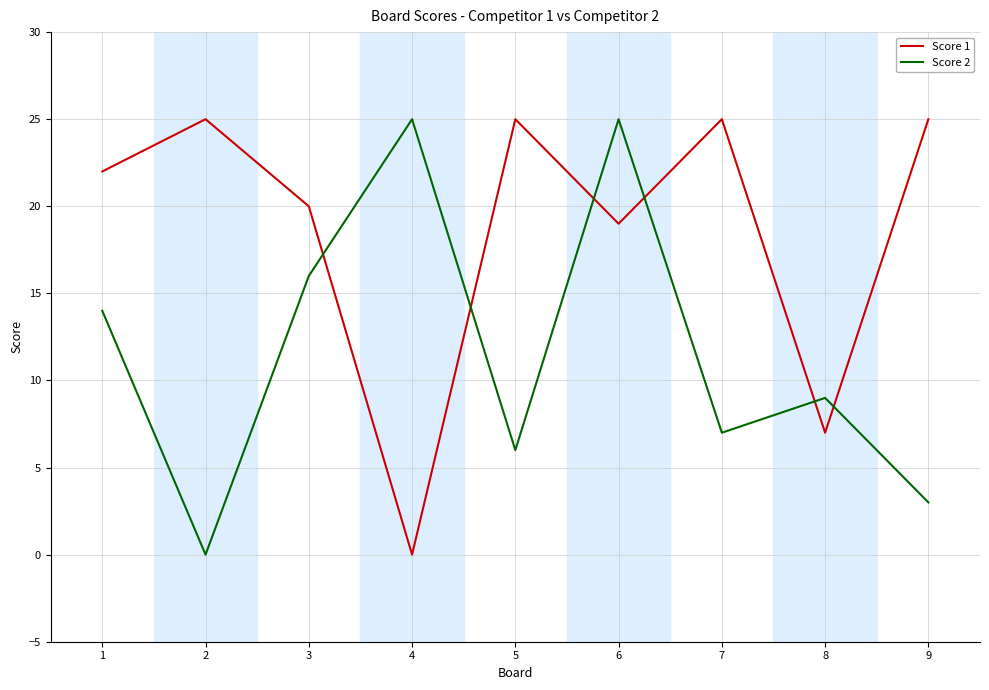

The Score 2 series shows -10 at 2. True or false?

False